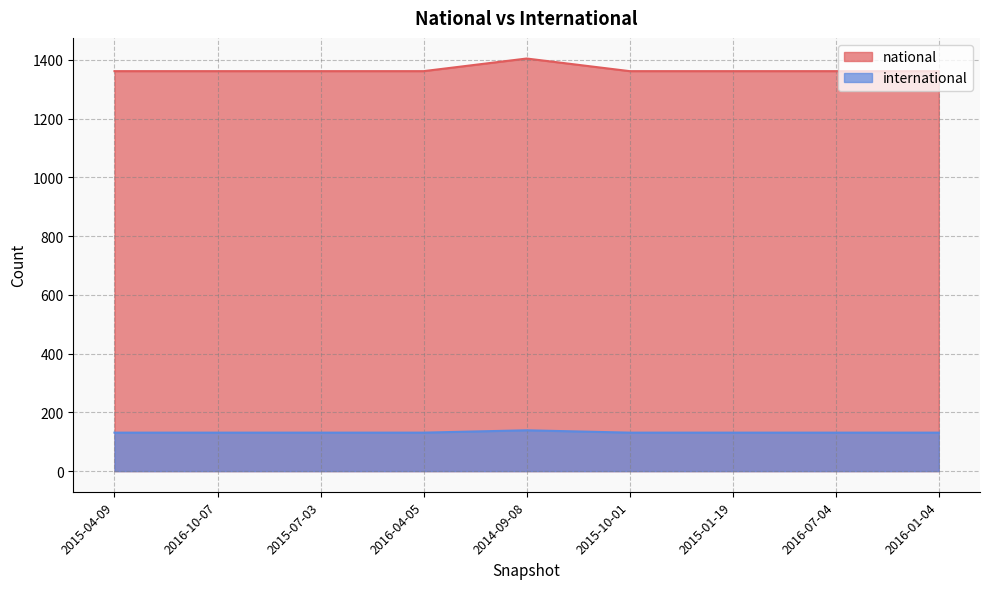

Reading left to right, extract all data points from this chart.

national: 1362	1362	1362	1362	1405	1362	1362	1362	1362
international: 131	131	131	131	139	131	131	131	131